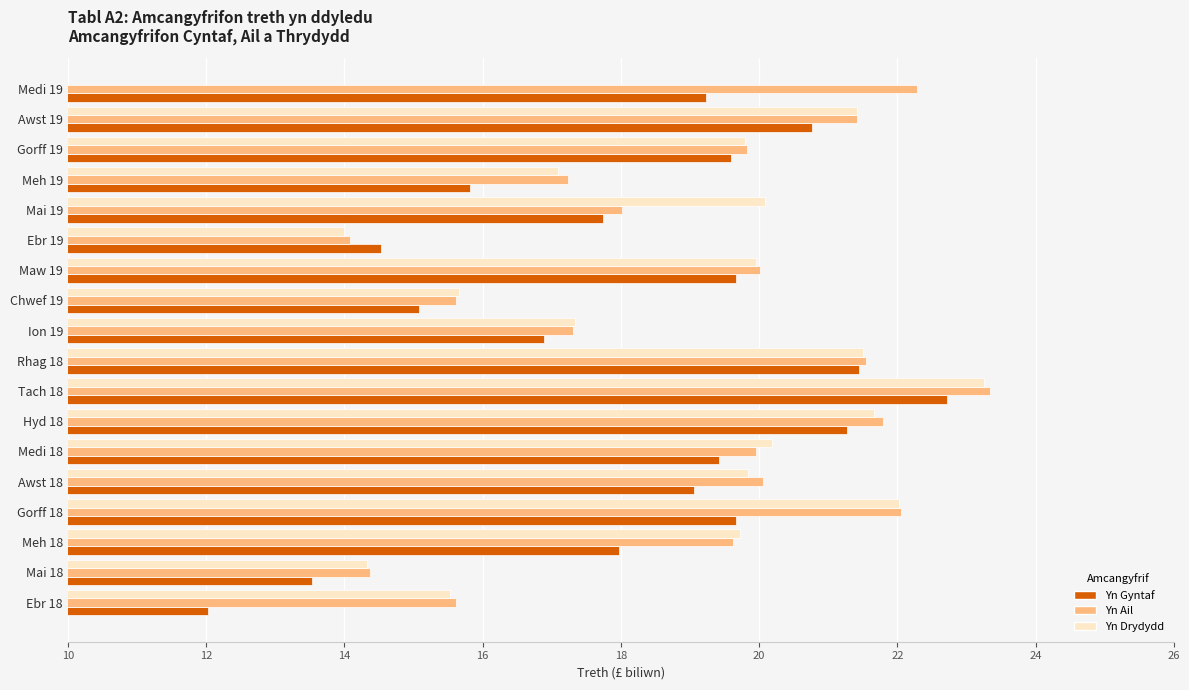

Read the Yn Drydydd value at Medi 18.

20.2